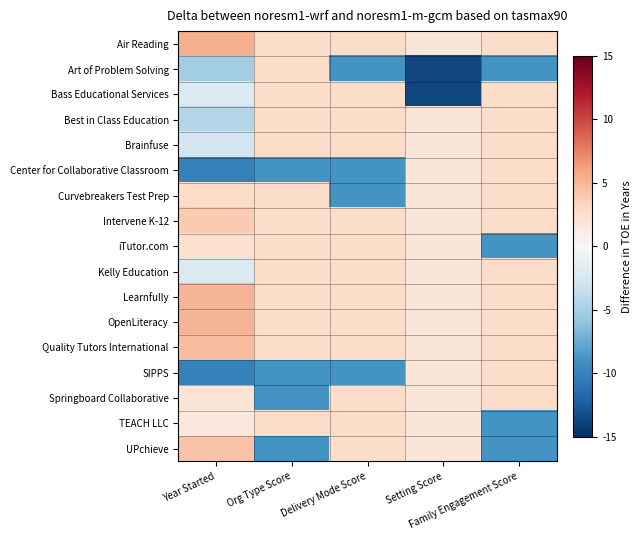

Reading left to right, extract all data points from this chart.

Air Reading: Year Started=5.4	Org Type Score=2.8	Delivery Mode Score=2.8	Setting Score=1.8	Family Engagement Score=2.8
Art of Problem Solving: Year Started=-5.2	Org Type Score=2.8	Delivery Mode Score=-9.0	Setting Score=-13.7	Family Engagement Score=-9.0
Bass Educational Services: Year Started=-2.2	Org Type Score=2.8	Delivery Mode Score=2.8	Setting Score=-13.7	Family Engagement Score=2.8
Best in Class Education: Year Started=-4.4	Org Type Score=2.8	Delivery Mode Score=2.8	Setting Score=1.8	Family Engagement Score=2.8
Brainfuse: Year Started=-2.9	Org Type Score=2.8	Delivery Mode Score=2.8	Setting Score=1.8	Family Engagement Score=2.8
Center for Collaborative Classroom: Year Started=-10.1	Org Type Score=-9.0	Delivery Mode Score=-9.0	Setting Score=1.8	Family Engagement Score=2.8
Curvebreakers Test Prep: Year Started=2.8	Org Type Score=2.8	Delivery Mode Score=-9.0	Setting Score=1.8	Family Engagement Score=2.8
Intervene K-12: Year Started=3.9	Org Type Score=2.8	Delivery Mode Score=2.8	Setting Score=1.8	Family Engagement Score=2.8
iTutor.com: Year Started=2.4	Org Type Score=2.8	Delivery Mode Score=2.8	Setting Score=1.8	Family Engagement Score=-9.0
Kelly Education: Year Started=-2.2	Org Type Score=2.8	Delivery Mode Score=2.8	Setting Score=1.8	Family Engagement Score=2.8
Learnfully: Year Started=5.0	Org Type Score=2.8	Delivery Mode Score=2.8	Setting Score=1.8	Family Engagement Score=2.8
OpenLiteracy: Year Started=5.0	Org Type Score=2.8	Delivery Mode Score=2.8	Setting Score=1.8	Family Engagement Score=2.8
Quality Tutors International: Year Started=4.7	Org Type Score=2.8	Delivery Mode Score=2.8	Setting Score=1.8	Family Engagement Score=2.8
SIPPS: Year Started=-10.1	Org Type Score=-9.0	Delivery Mode Score=-9.0	Setting Score=1.8	Family Engagement Score=2.8
Springboard Collaborative: Year Started=2.0	Org Type Score=-9.0	Delivery Mode Score=2.8	Setting Score=1.8	Family Engagement Score=2.8
TEACH LLC: Year Started=1.6	Org Type Score=2.8	Delivery Mode Score=2.8	Setting Score=1.8	Family Engagement Score=-9.0
UPchieve: Year Started=4.3	Org Type Score=-9.0	Delivery Mode Score=2.8	Setting Score=1.8	Family Engagement Score=-9.0